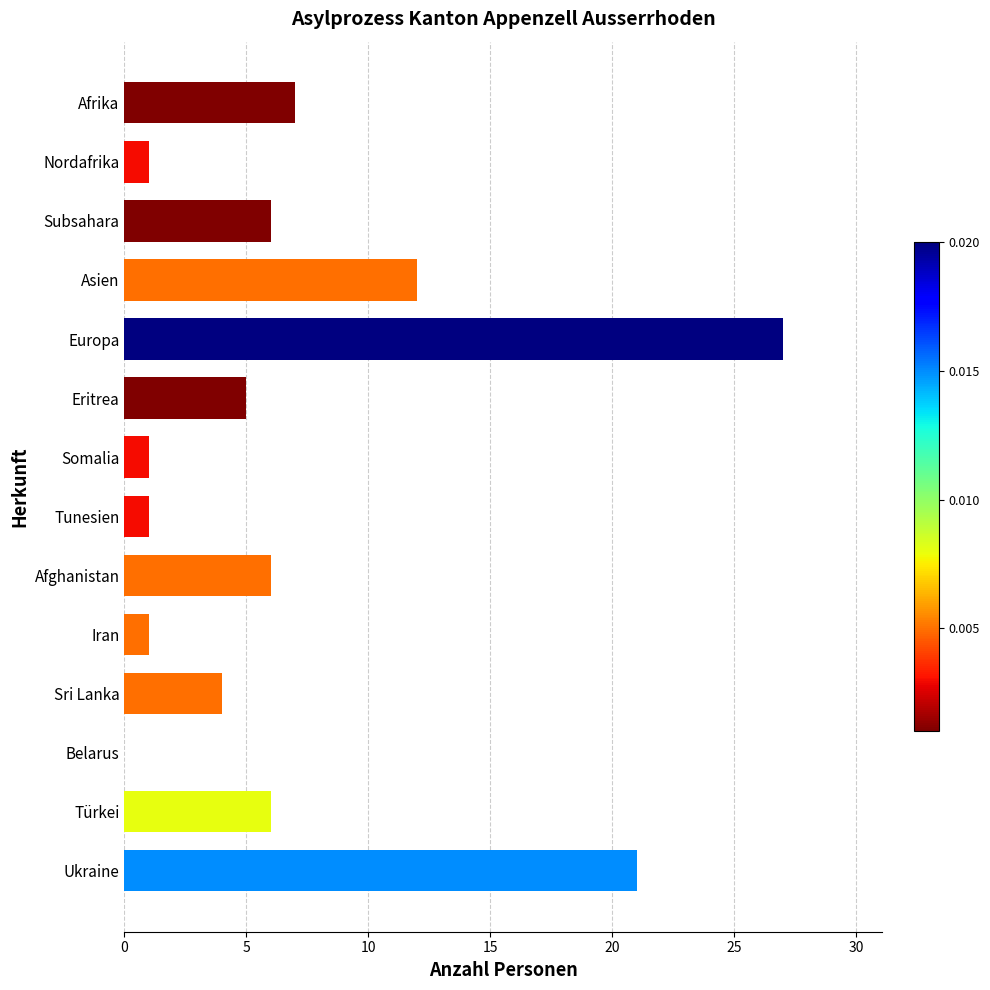

What value does the data have at Afghanistan, to the nearest 10?

10